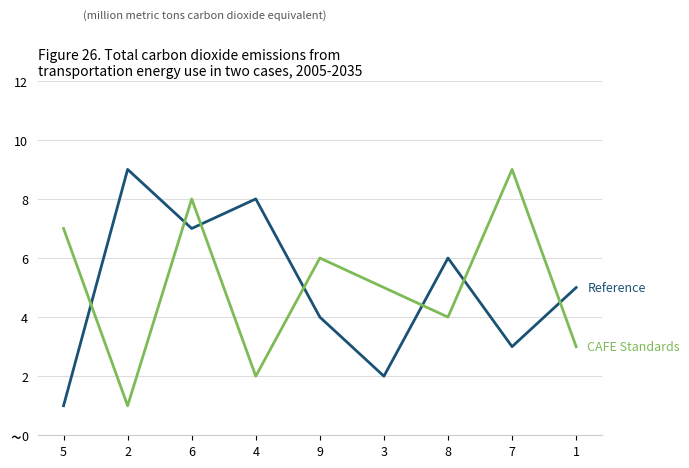

Does the chart have visible grid lines?

Yes